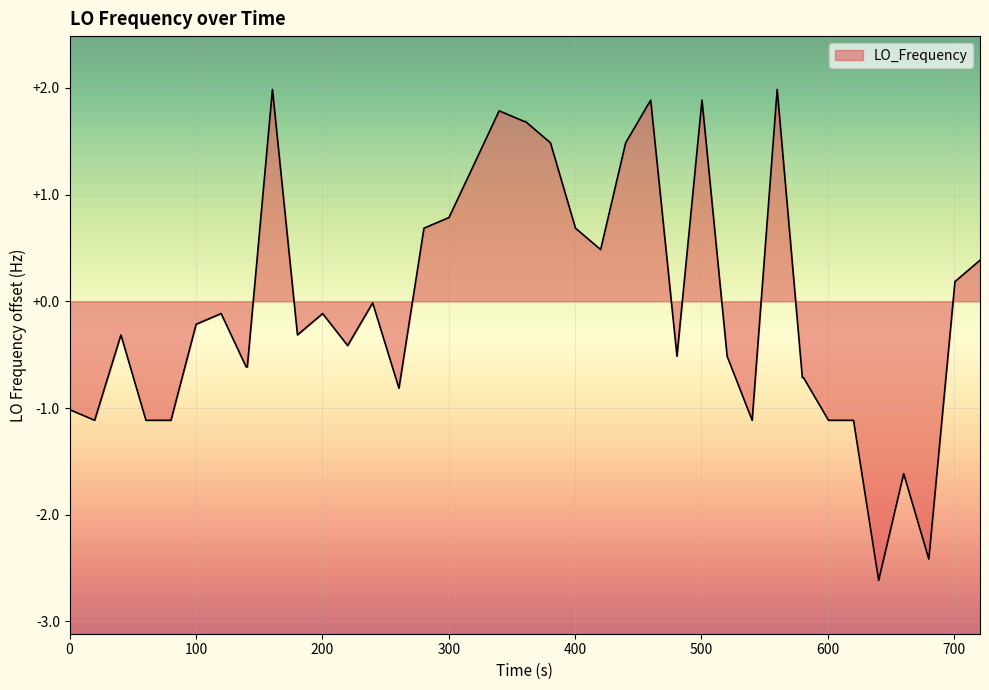

Count the number of data series in this chart.

1